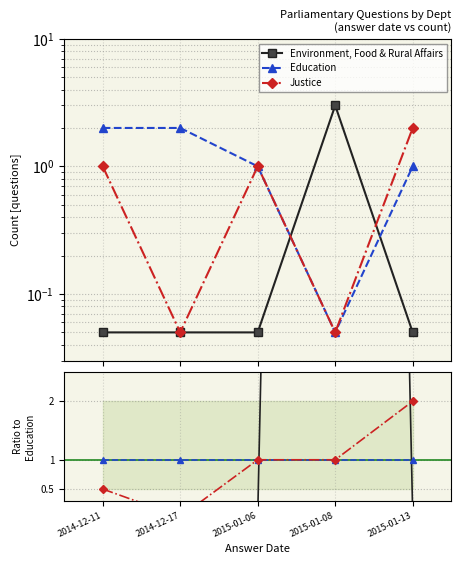

Is it true that Justice equals 1.0 at 2015-01-06?

True